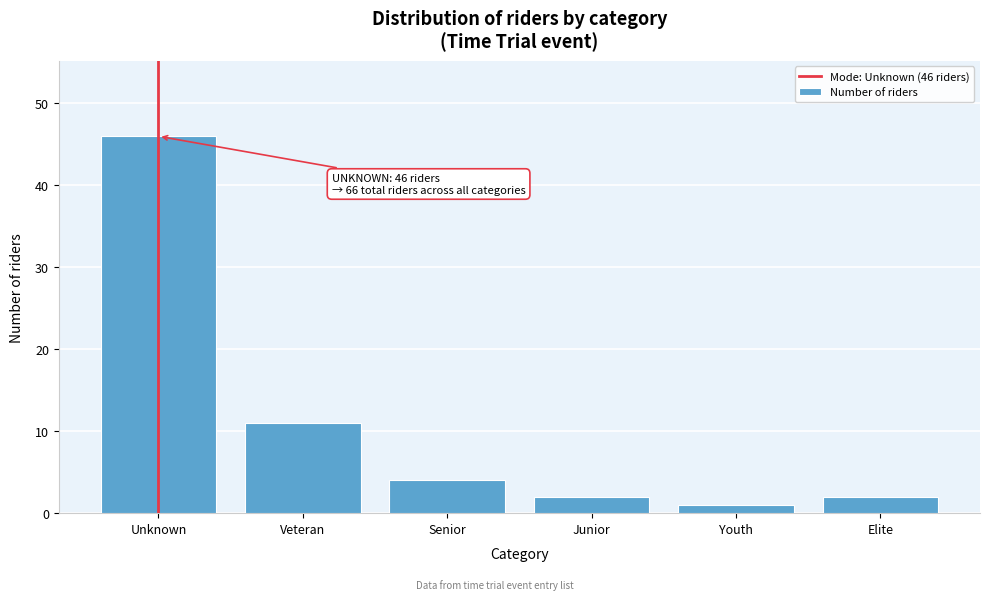

Reading right to left, transcribe all the data shown in this chart.

Elite=2	Youth=1	Junior=2	Senior=4	Veteran=11	Unknown=46